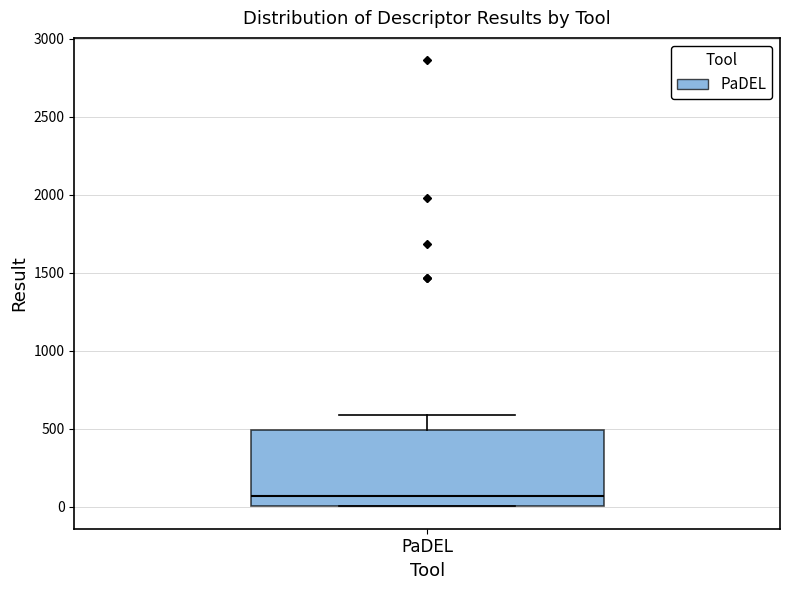

Transcribe this box plot: give where the median line is, the range the box spans, and where the two whiskers end, as read against the y-axis. The values are not printed on the chart, so give them approximately, as read against the axis.

median 50, box 0 to 500, whiskers 0 to 600